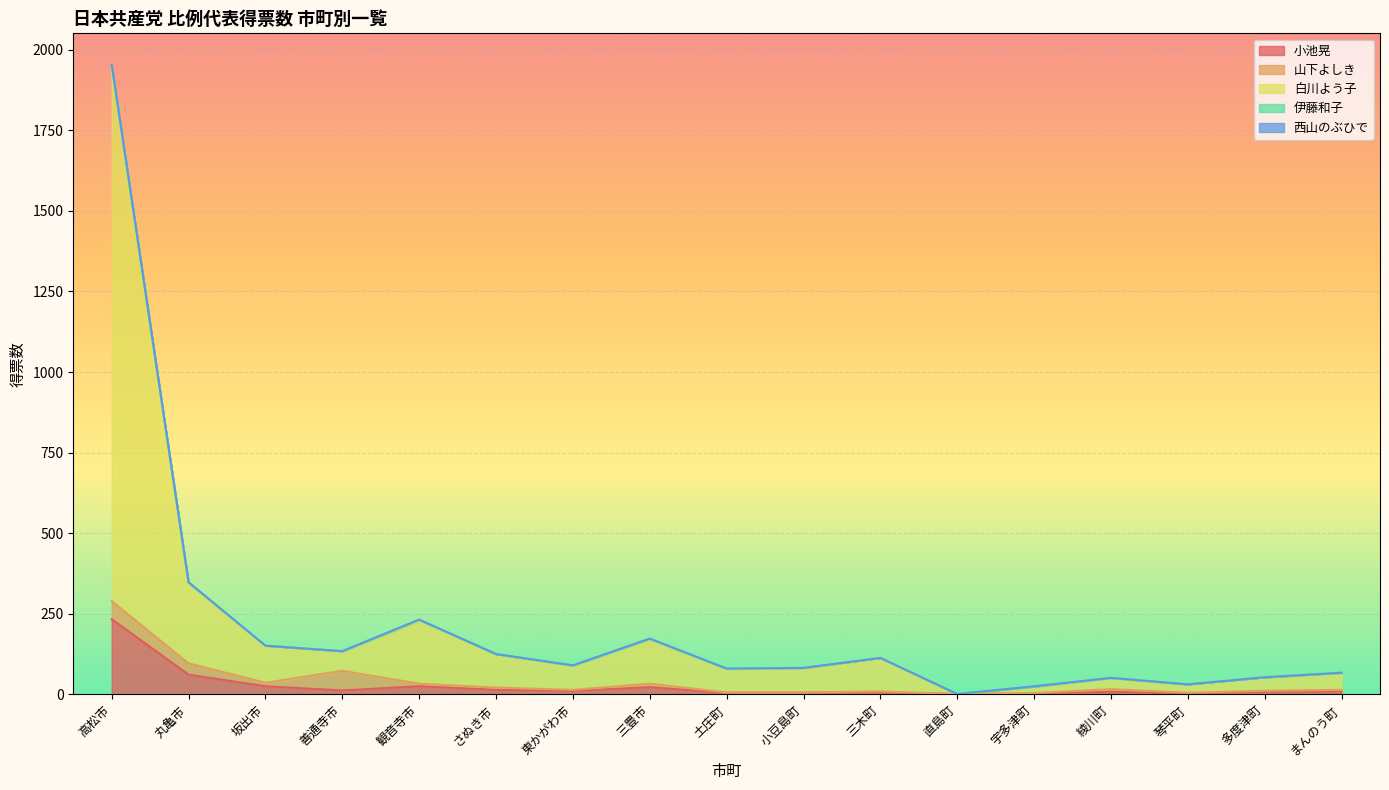

Between 直島町 and 三木町, which is larger?

三木町